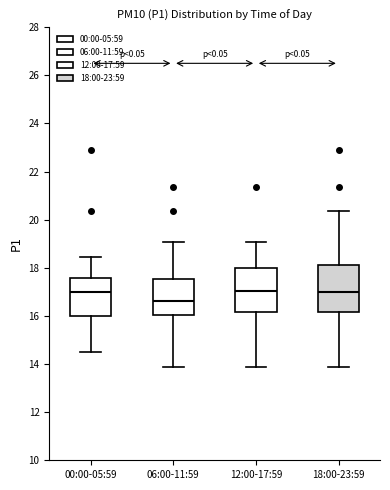

Where does the median line of the box for 06:00-11:59 sit on the y-axis? The values are not printed on the chart, so give them approximately, as read against the axis.

16.6